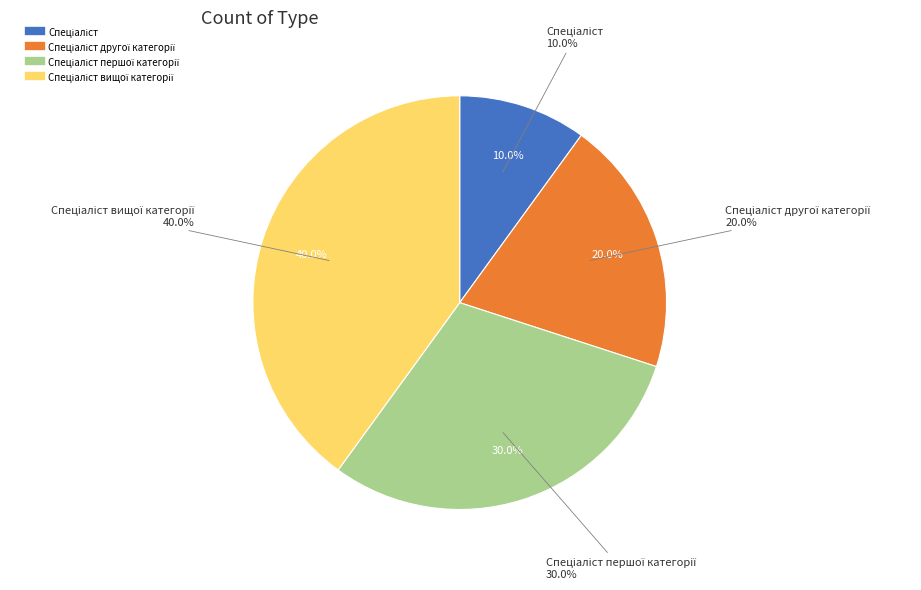

Does Спеціаліст вищої категорії represent more than half of the total?

No